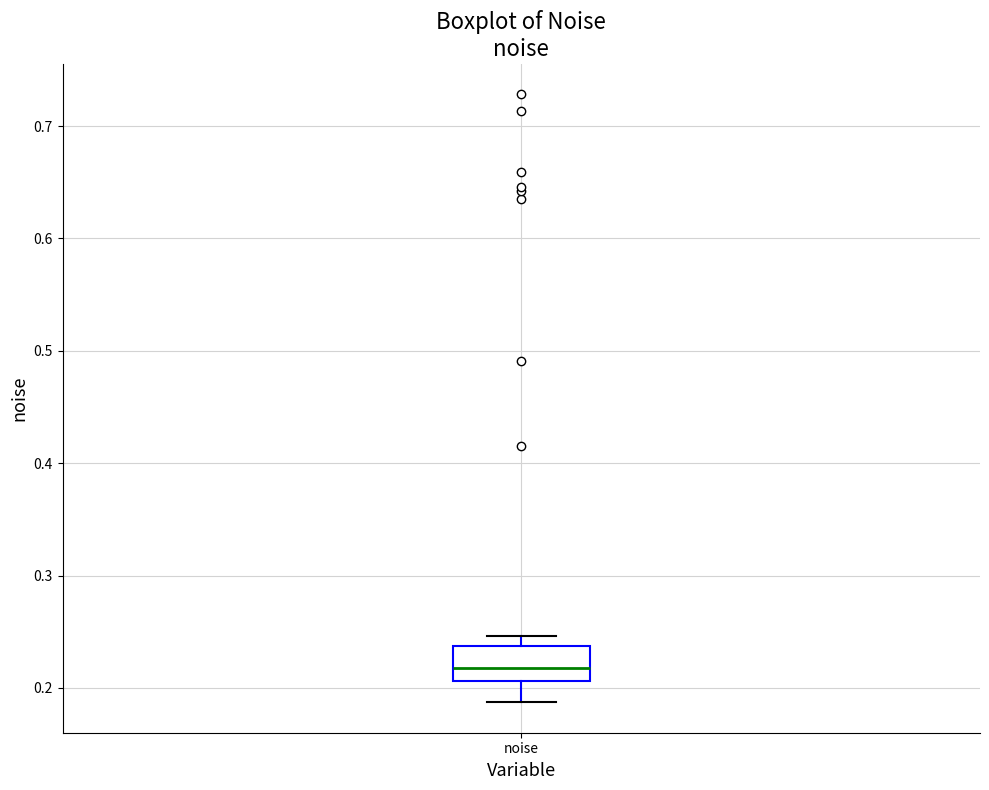

Where does the lower whisker of the box for noise end on the y-axis? The values are not printed on the chart, so give them approximately, as read against the axis.

0.19